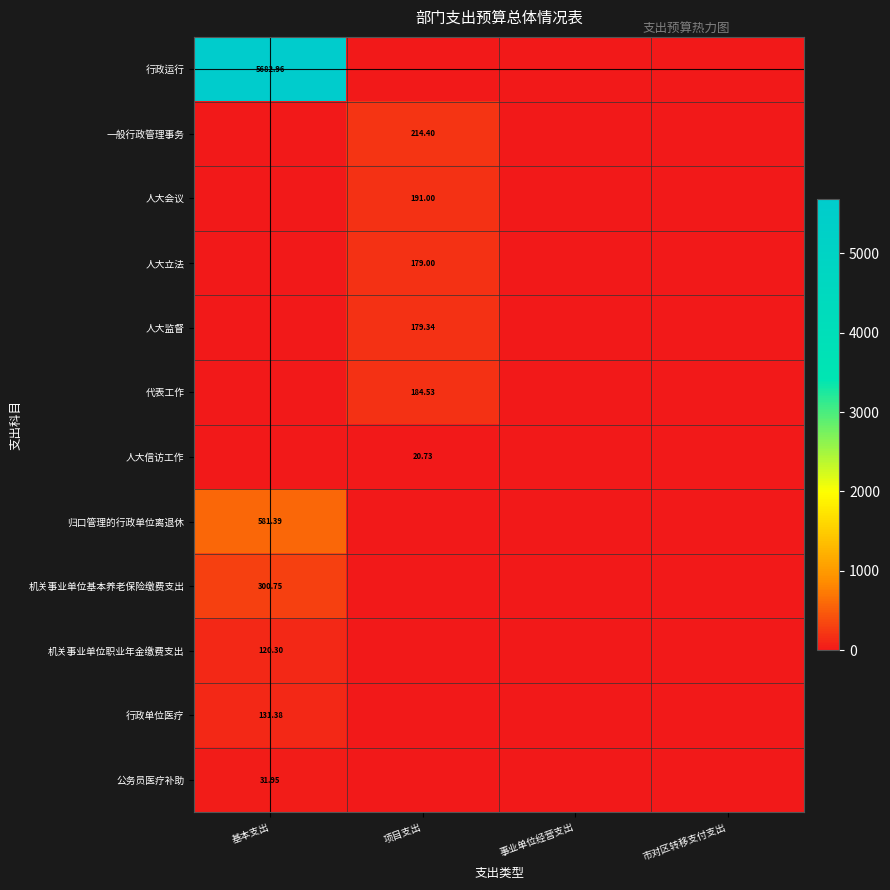

Is it true that 人大立法 equals 63.1 at 市对区转移支付支出?

False